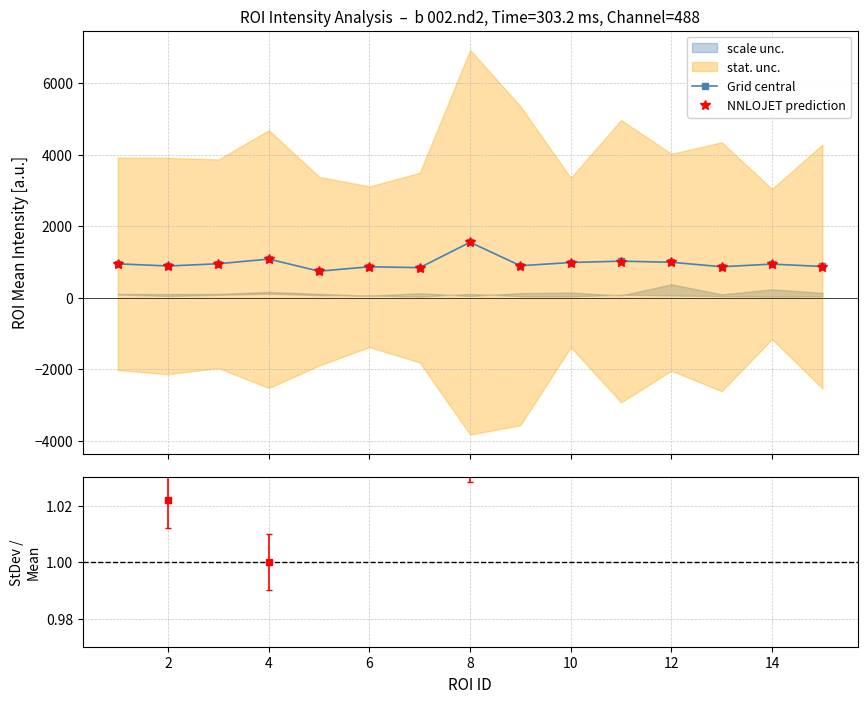

Reading right to left, transcribe all the data shown in this chart.

Grid central: 870.0	936.3	862.7	987.9	1019.0	981.1	890.9	1547.0	837.4	861.5	738.5	1076.8	946.4	883.6	943.9
NNLOJET prediction: 862.5	928.8	861.7	987.7	1009.1	978.3	887.5	1542.9	828.7	853.8	731.4	1072.4	944.0	883.7	937.9